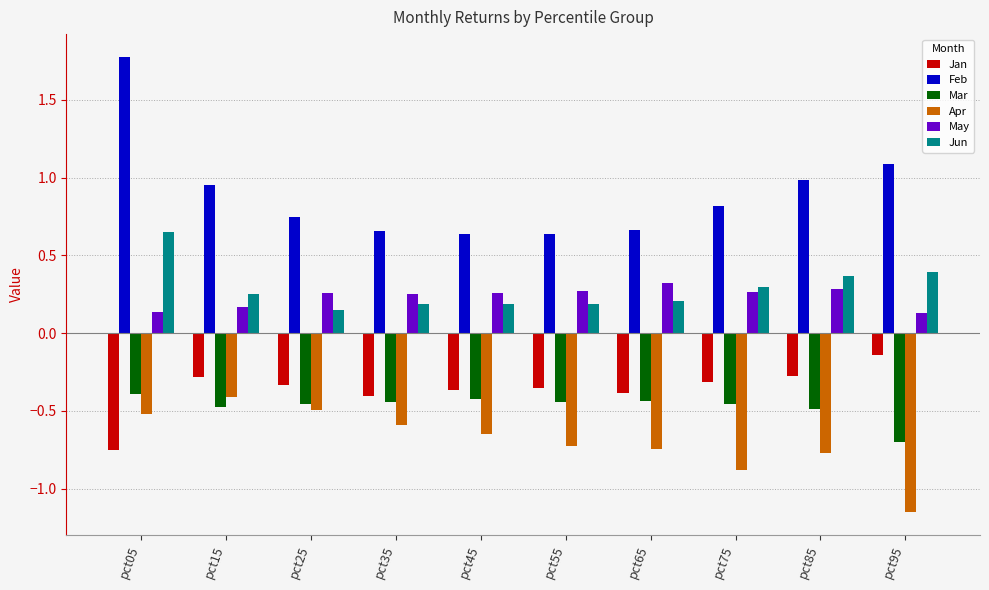

Is it true that Feb equals 0.4 at pct15?

False